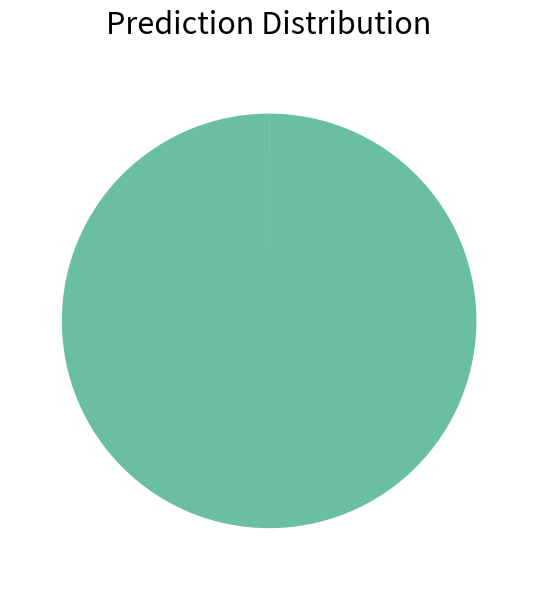

Is there any slice that represents more than half of the pie?

Yes